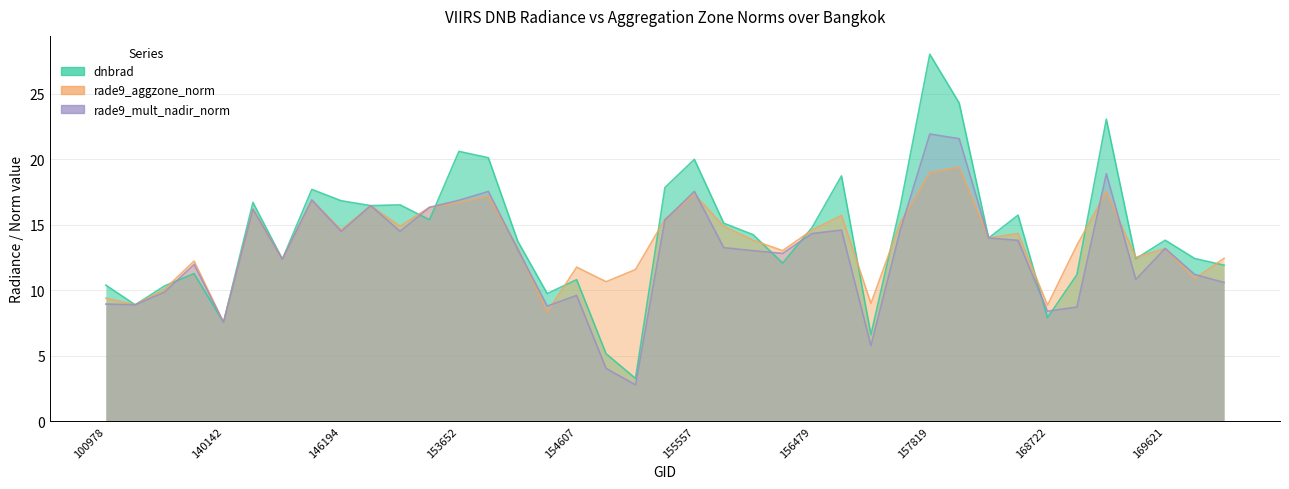

At which label is rade9_aggzone_norm closest to 13?

156294